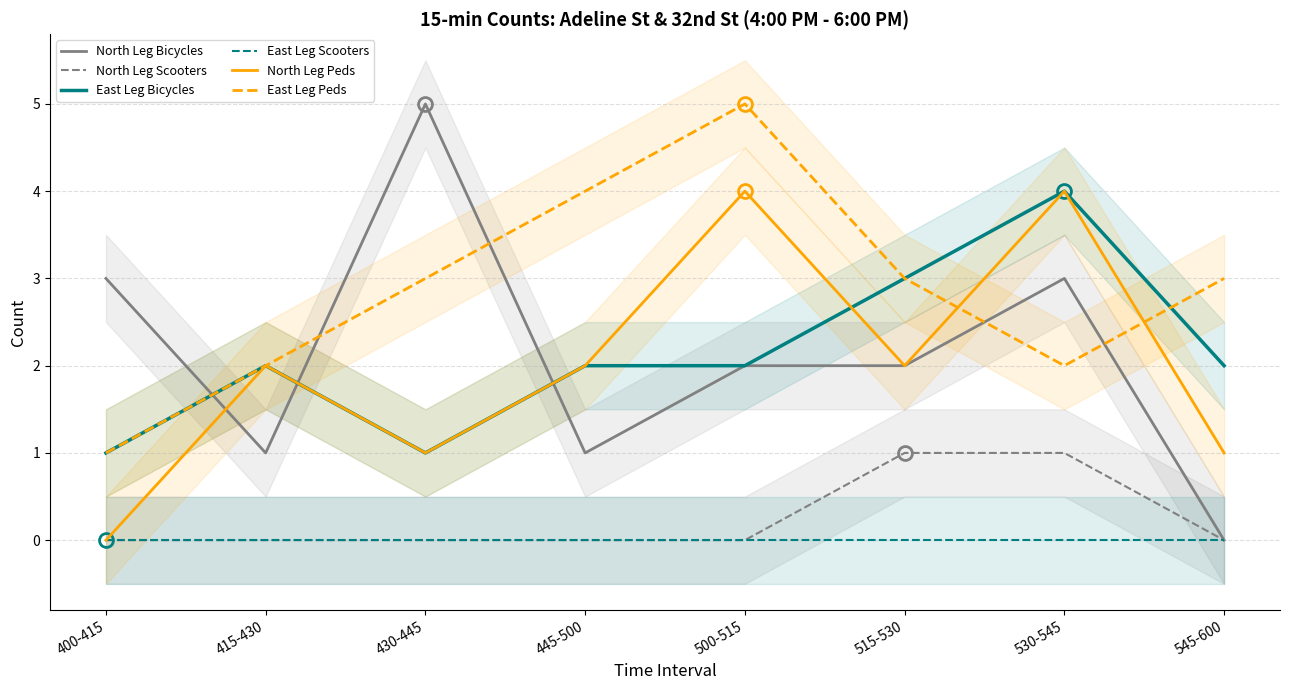

Reading left to right, what are all the values shown in this chart?

North Leg Bicycles: 3	1	5	1	2	2	3	0
North Leg Scooters: 0	0	0	0	0	1	1	0
East Leg Bicycles: 1	2	1	2	2	3	4	2
East Leg Scooters: 0	0	0	0	0	0	0	0
North Leg Peds: 0	2	1	2	4	2	4	1
East Leg Peds: 1	2	3	4	5	3	2	3